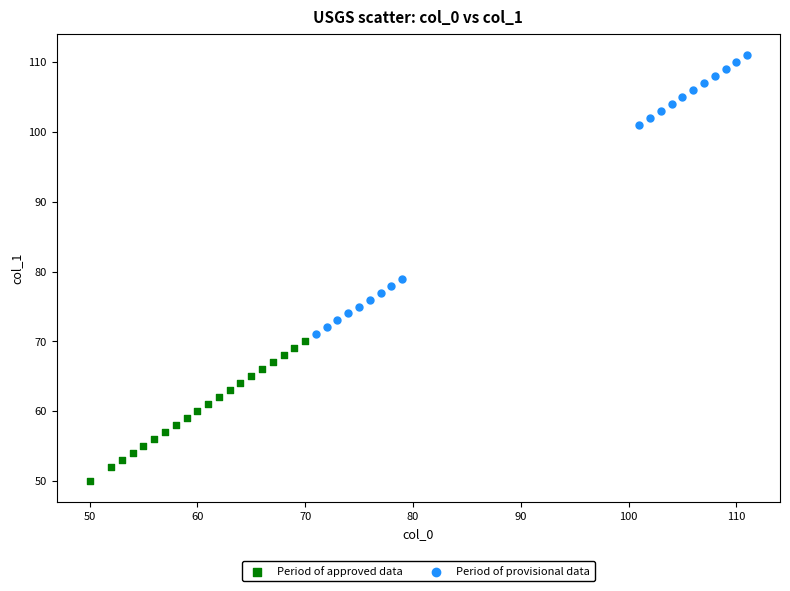

Which series contains the highest Y value?

Period of provisional data